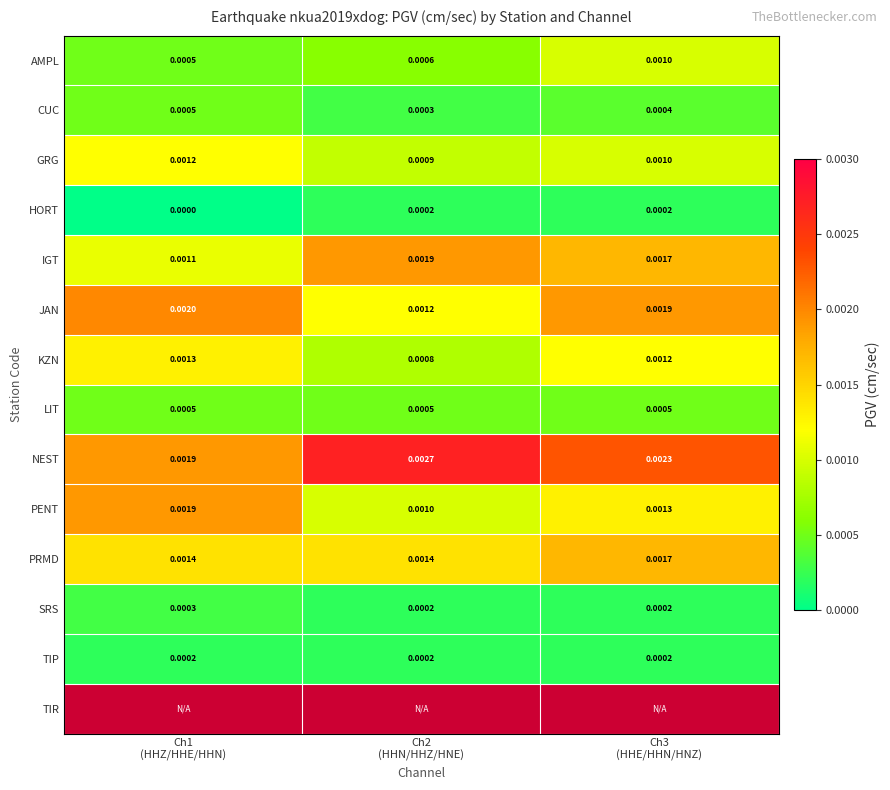

True or false: JAN has a value of 0.0 at Ch1 (HHZ/HHE/HHN).

True